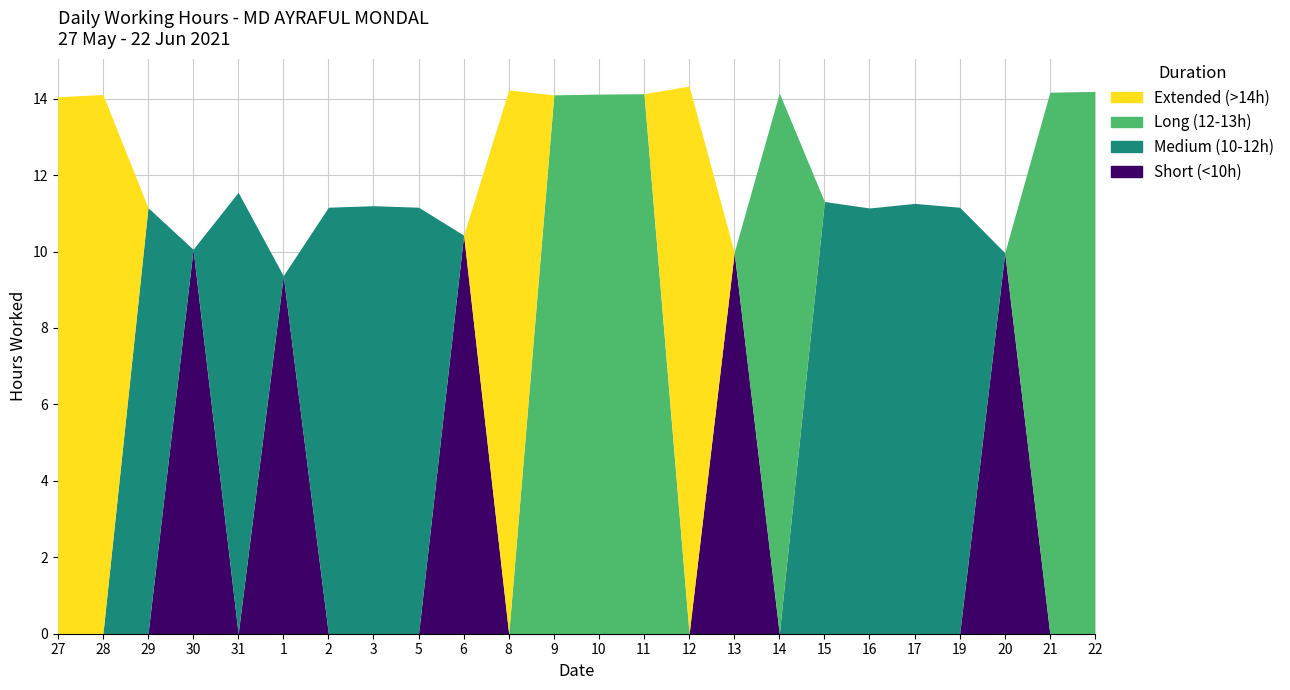

True or false: Short (<10h) has a value of -5.2 at 8.

False